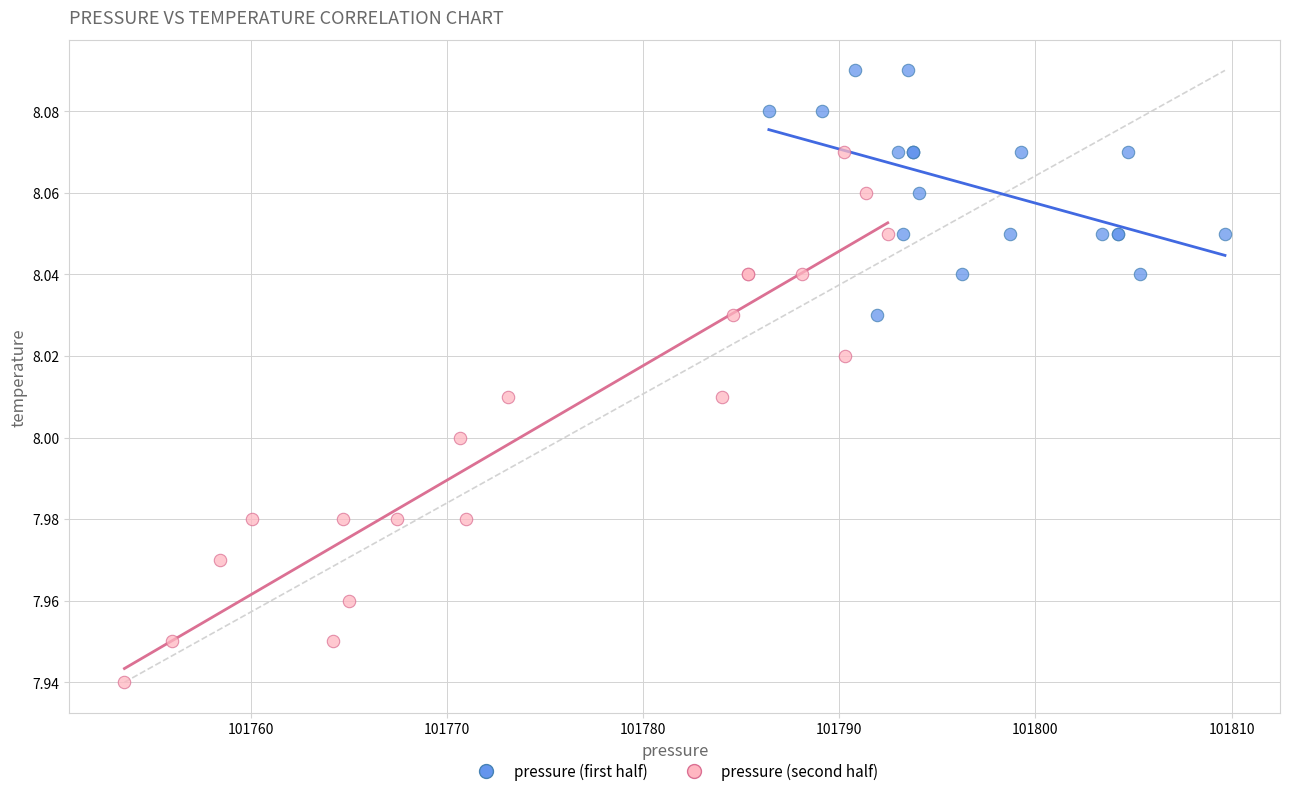

Which series reaches the maximum Y coordinate?

pressure (first half)